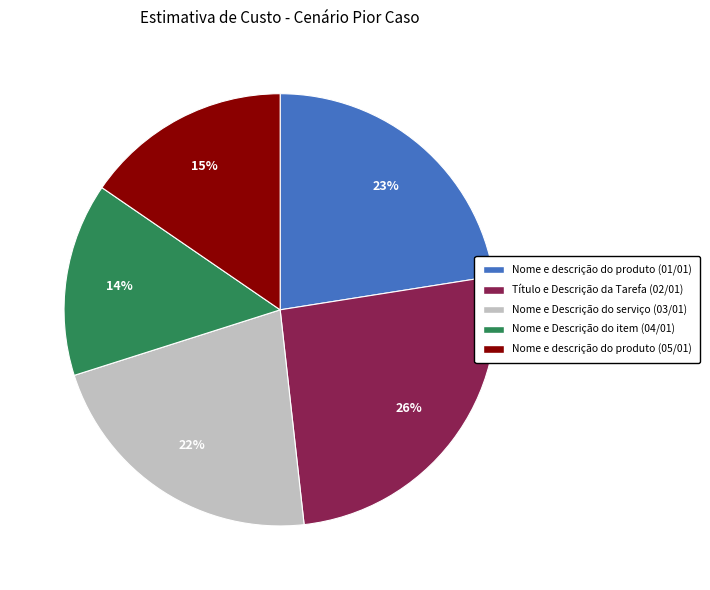

Is Nome e Descrição do serviço (03/01) the majority of the pie?

No